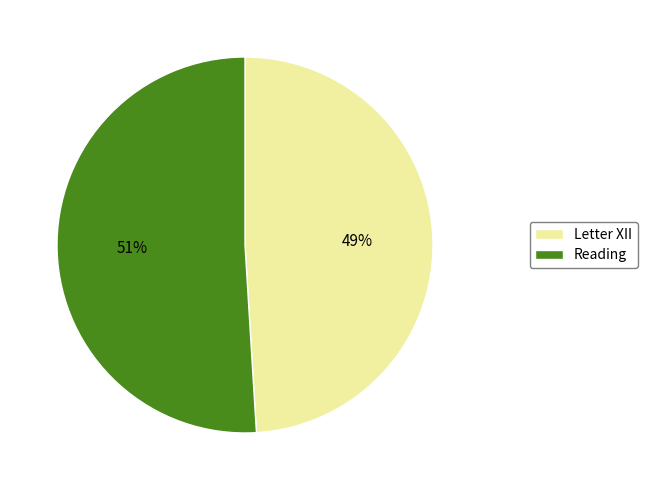

Rank the categories by value from lowest to highest.

Letter XII, Reading